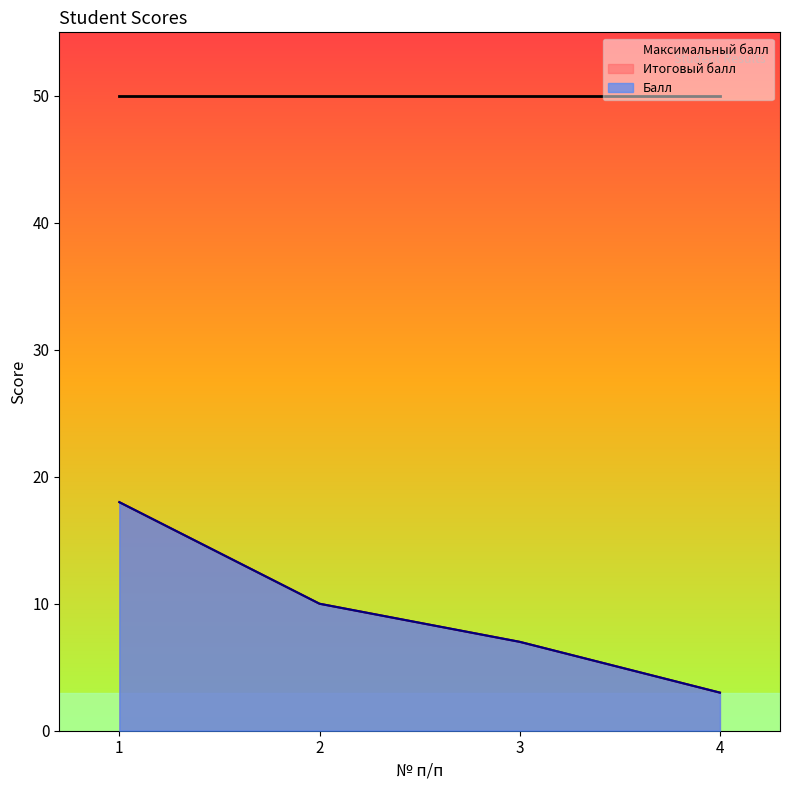

What is the value of the Балл point at the 3rd from the left?

7